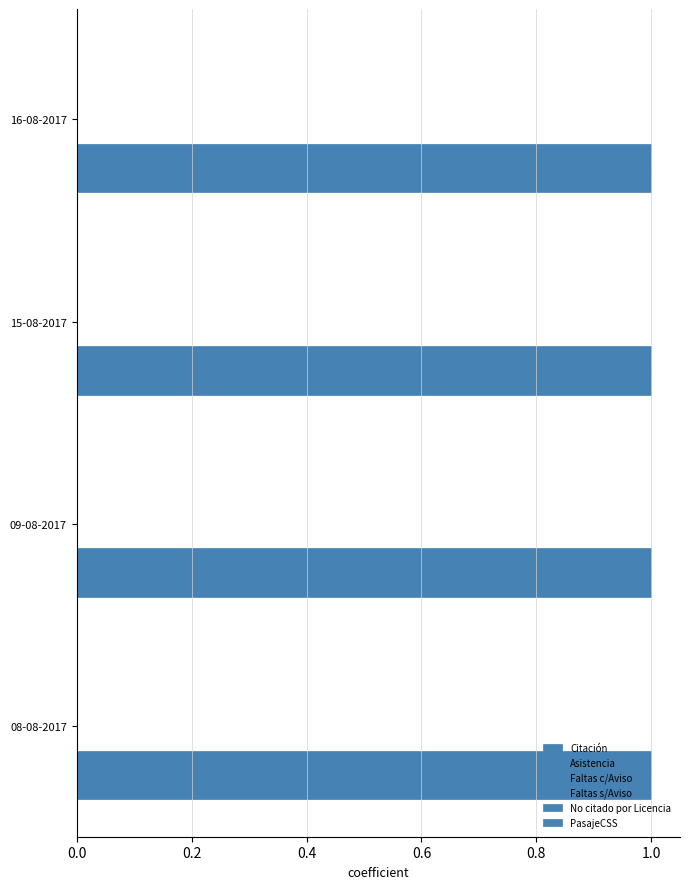

Count the number of data series in this chart.

6